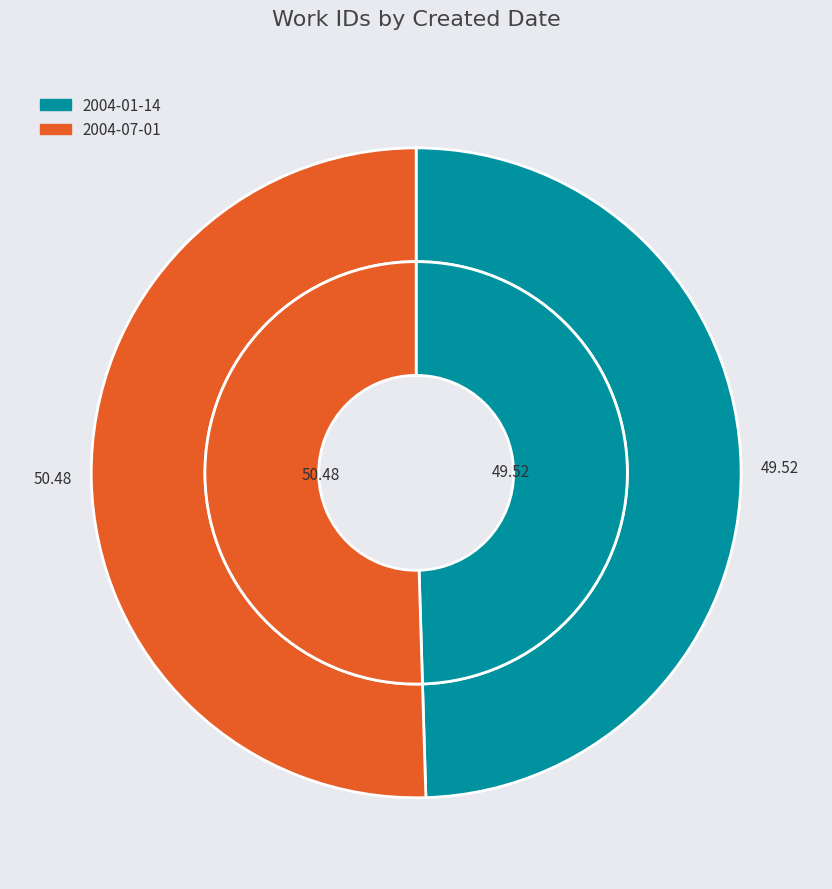

Does 2004-01-14 represent more than half of the total?

No